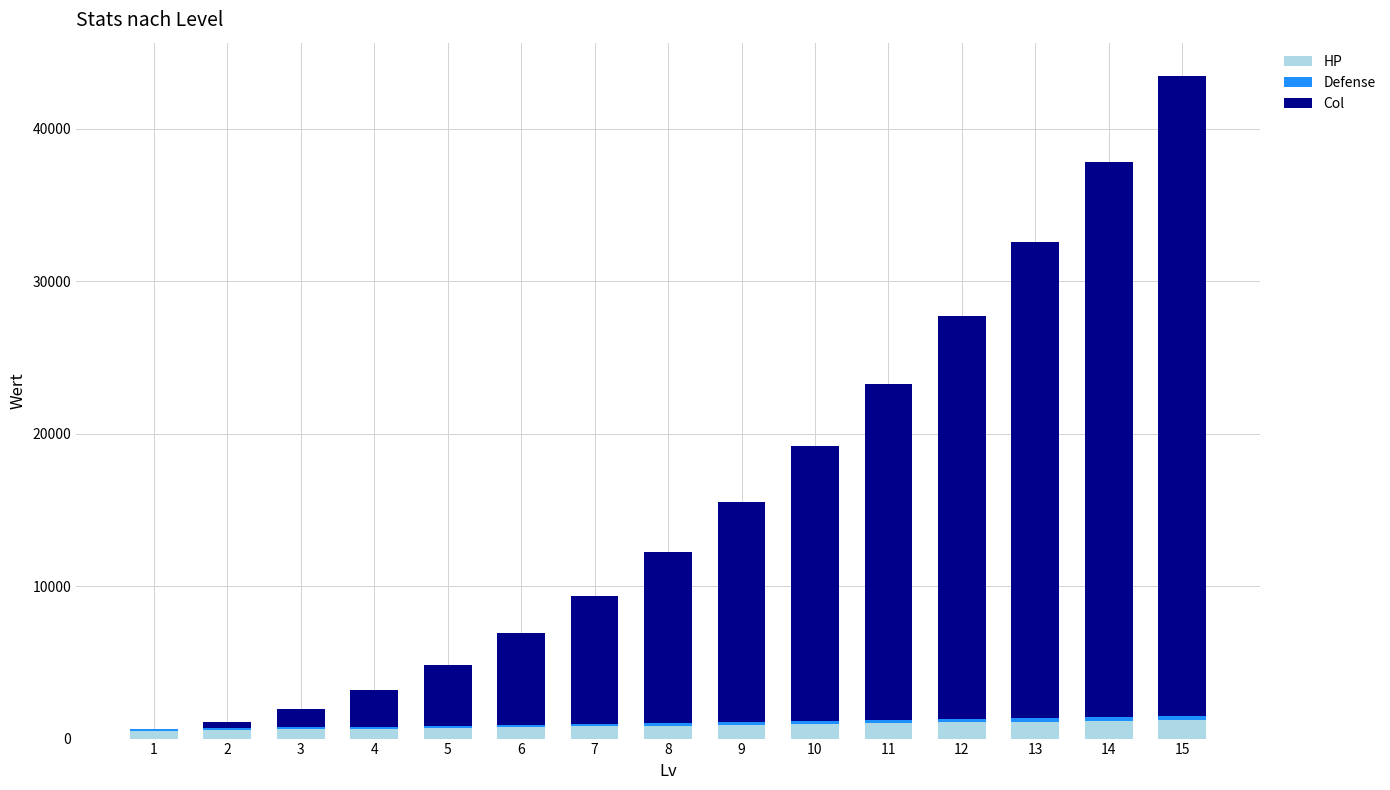

What is the highest value of the HP series?

1214